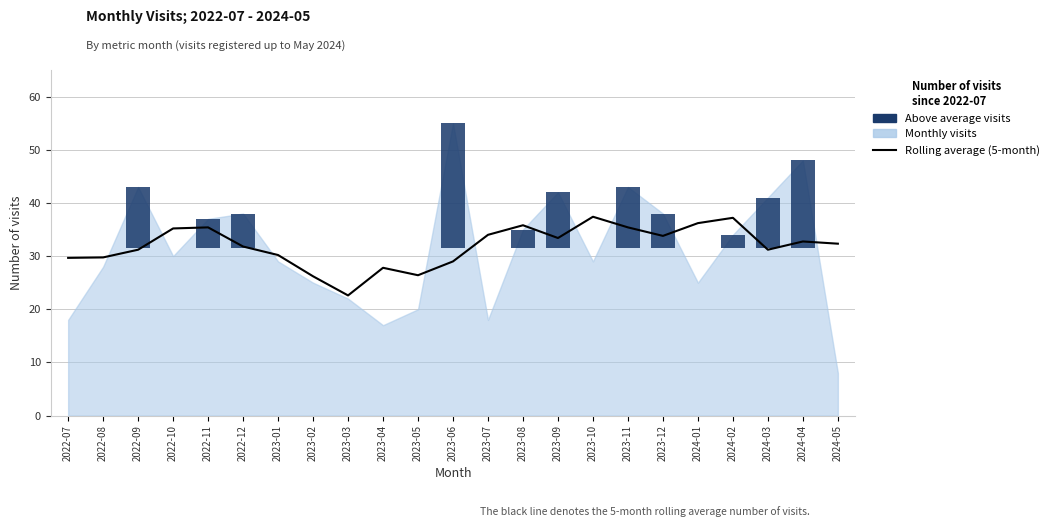

Between 2023-06 and 2023-10, which is larger?

2023-10